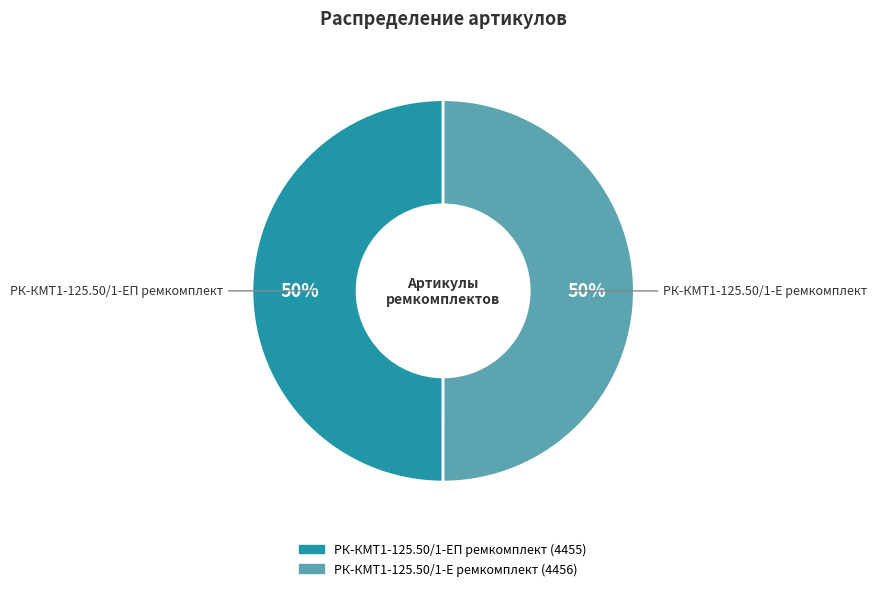

What is the ratio of the value at РК-КМТ1-125.50/1-ЕП ремкомплект to the value at РК-КМТ1-125.50/1-Е ремкомплект?

1.0